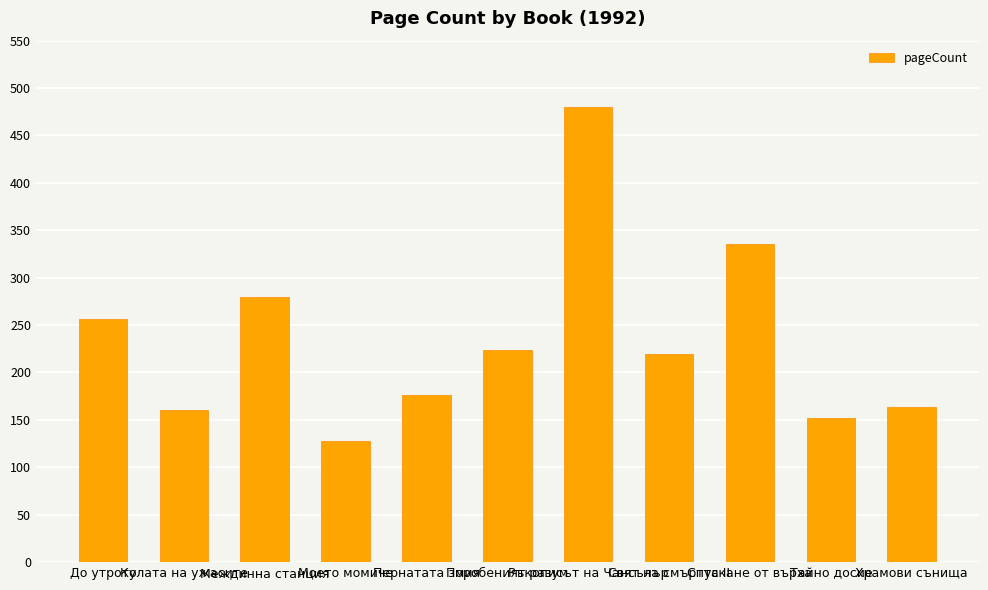

Which label corresponds to the largest value in the chart?

Ръкописът на Чансълър